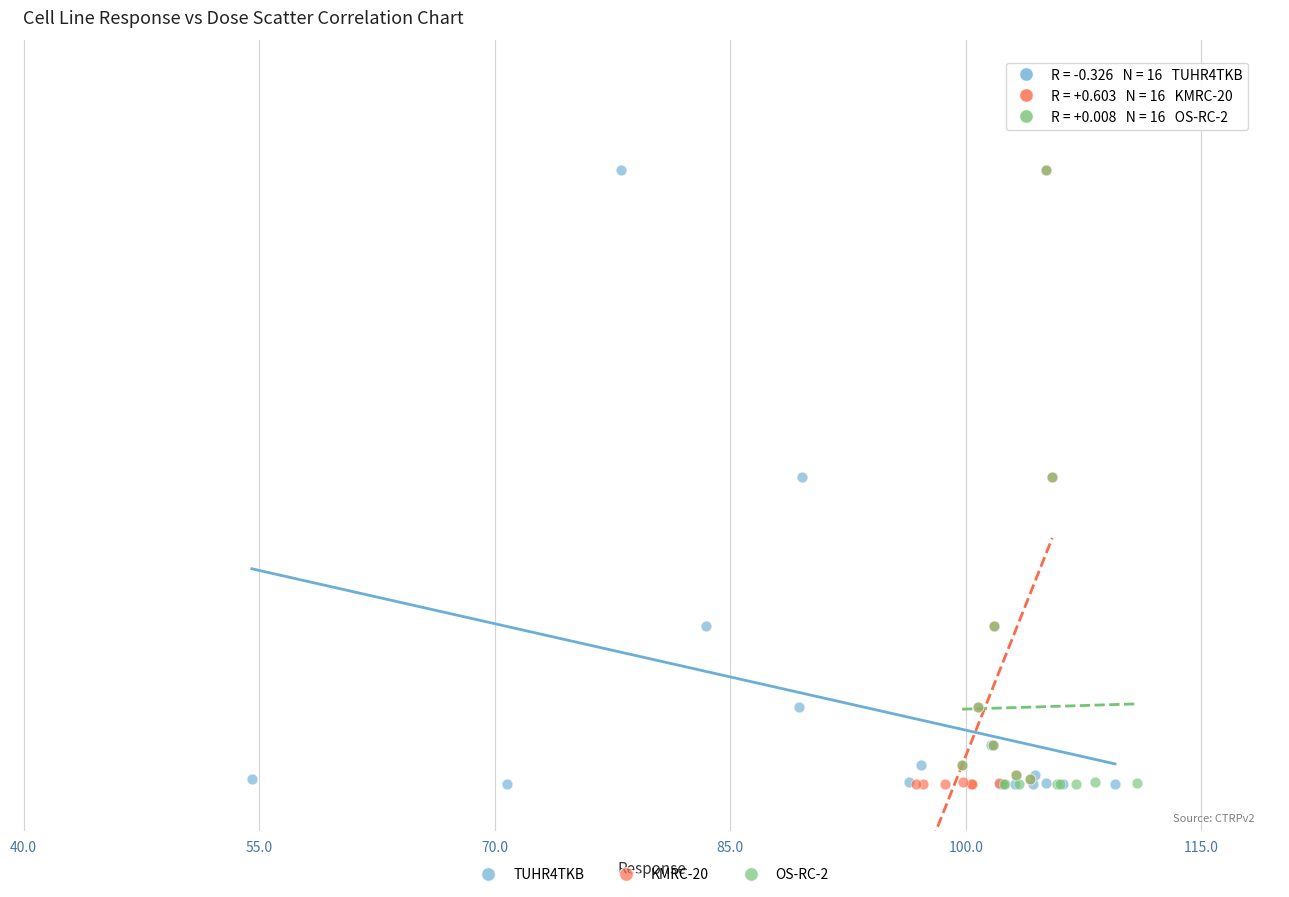

What are all the series names shown in the legend?

TUHR4TKB, KMRC-20, OS-RC-2